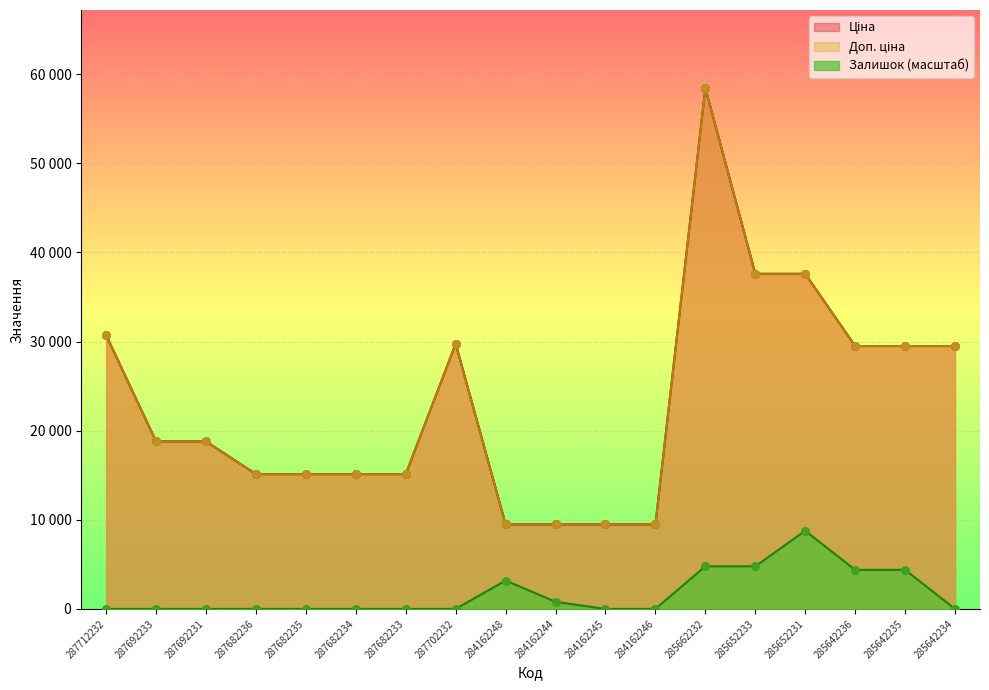

Which series contains the lowest Y value?

Залишок